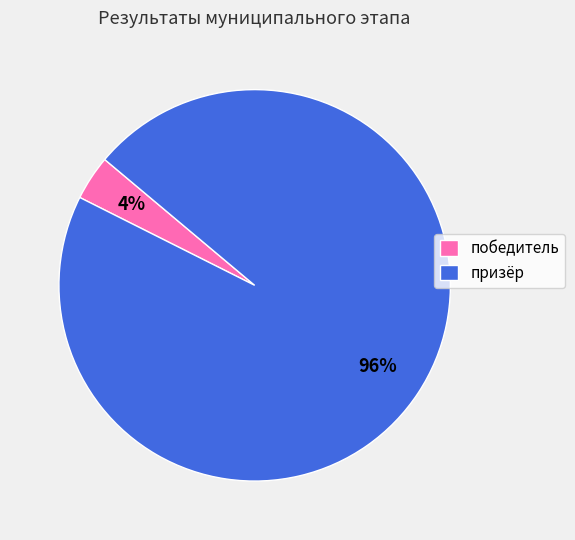

Combined, do призёр and победитель account for over 50%?

Yes